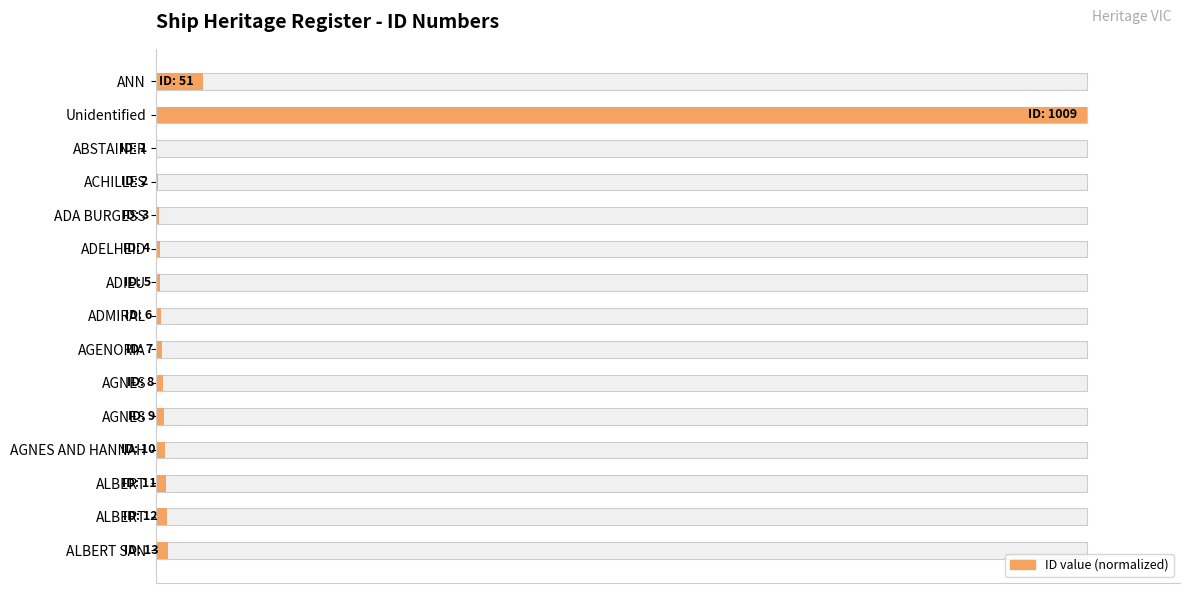

What is the average value?

7.6